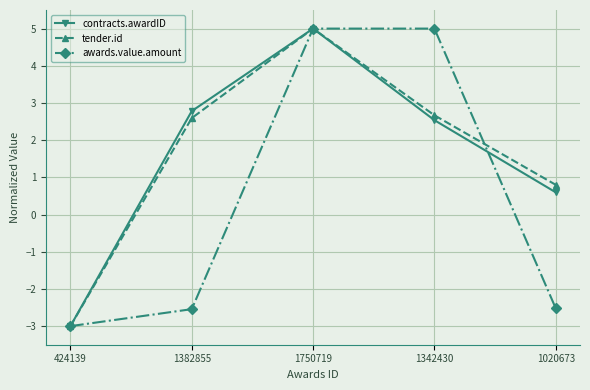

At which category is the sum across all series the highest?

1750719